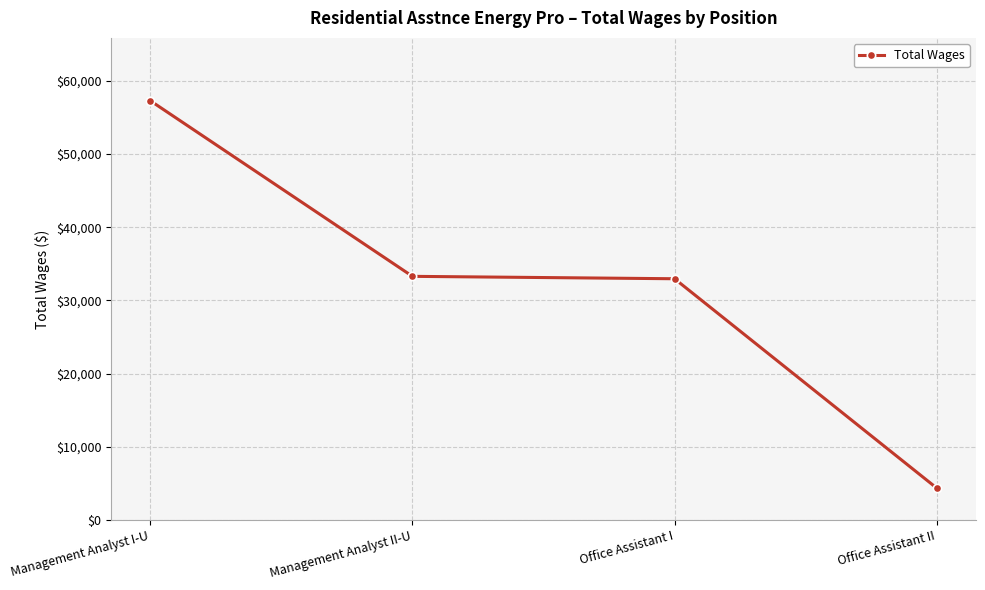

How many values are below 33284?

2